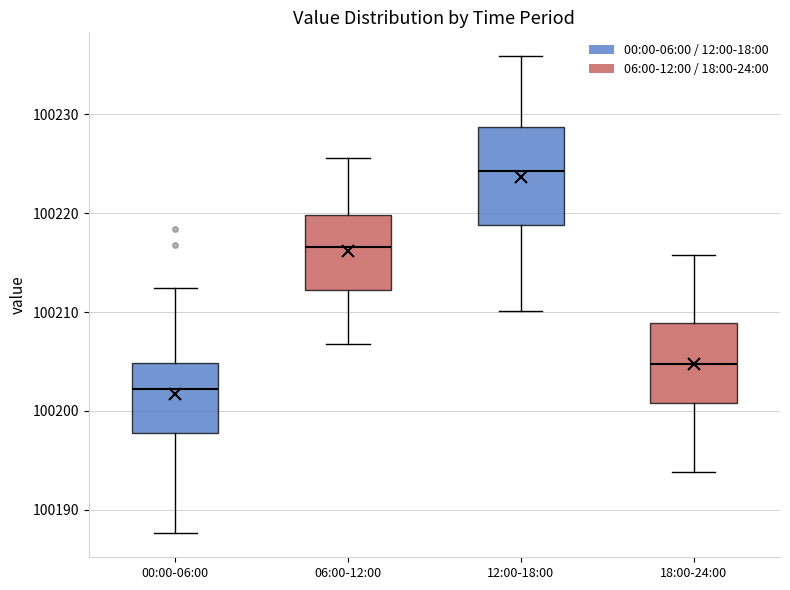

Reading left to right, transcribe this box plot: for each box, give where its median line is, the range the box spans, and where its two whiskers end, as read against the y-axis. The values are not printed on the chart, so give them approximately, as read against the axis.

00:00-06:00: median 100202, box 100198 to 100205, whiskers 100188 to 100212
06:00-12:00: median 100217, box 100212 to 100220, whiskers 100207 to 100226
12:00-18:00: median 100224, box 100219 to 100229, whiskers 100210 to 100236
18:00-24:00: median 100205, box 100201 to 100209, whiskers 100194 to 100216